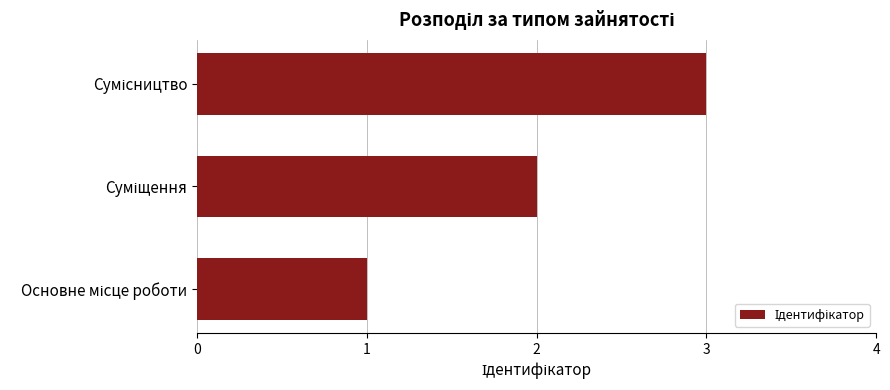

Count the values in the range 1 to 3.

3